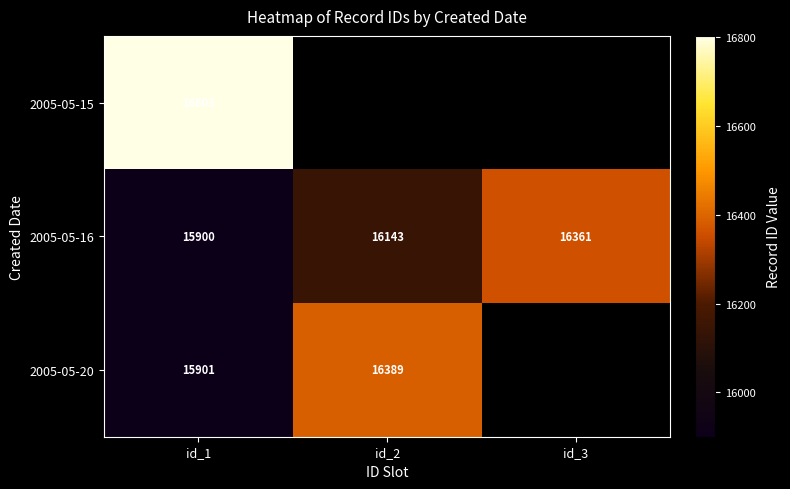

How many 2005-05-16 values are between 15900 and 16361?

3